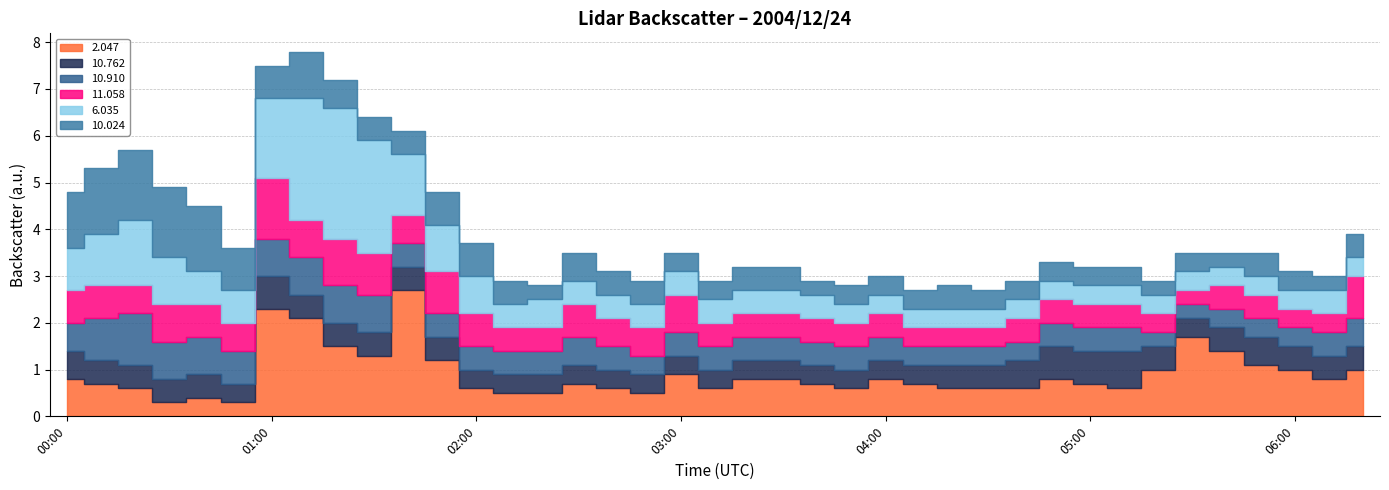

Which has a higher value, 03:10 or 04:10?

04:10